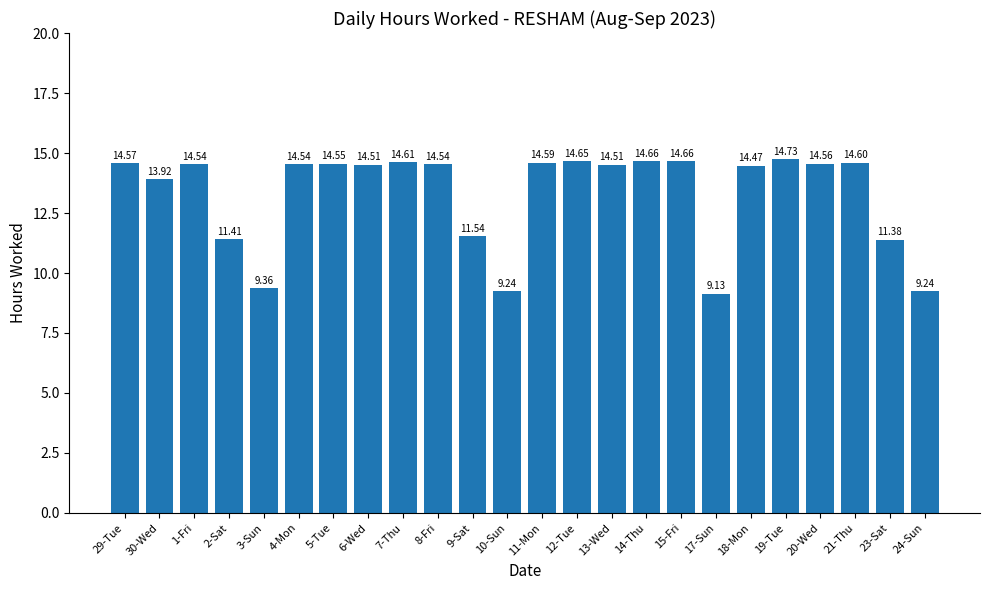

What is the difference between the maximum and minimum values?

5.6